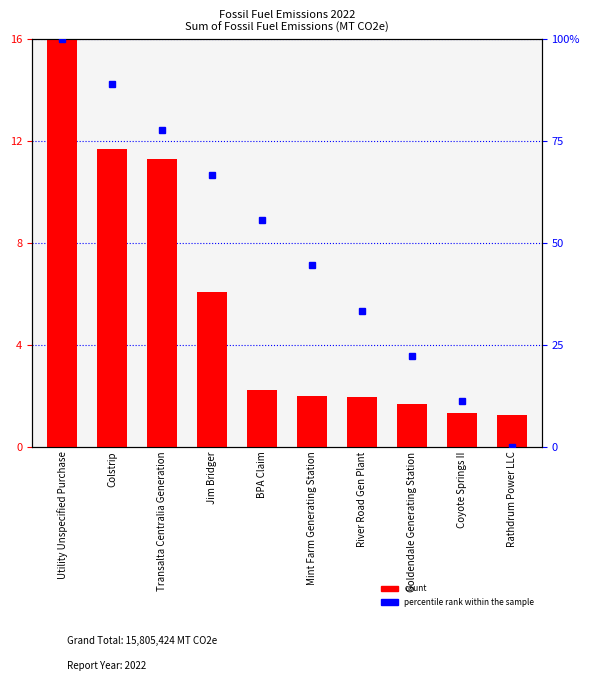

What is the value of the 1st bar from the left?

16.0